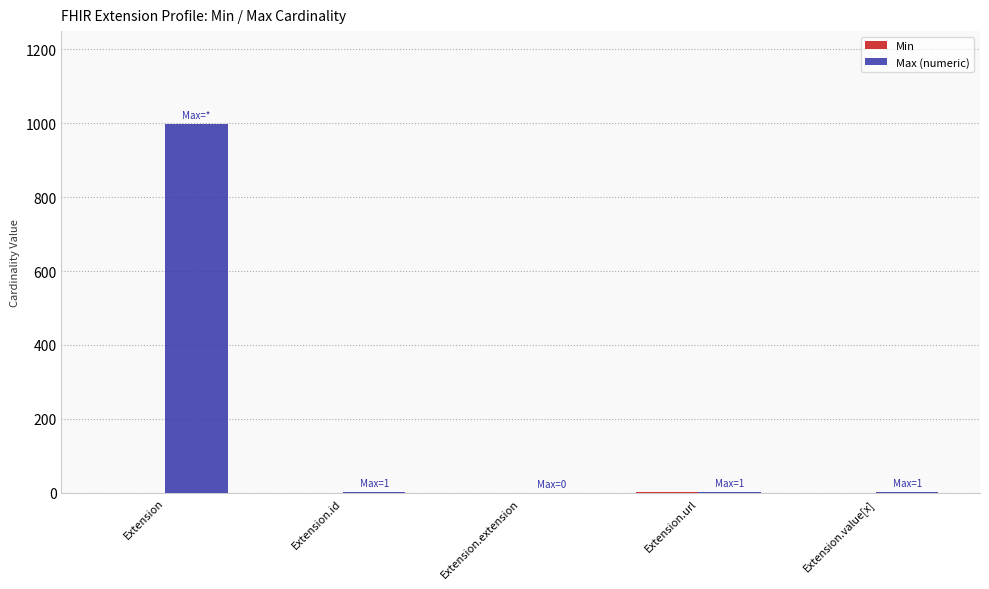

Which label corresponds to the largest value in the chart?

Extension